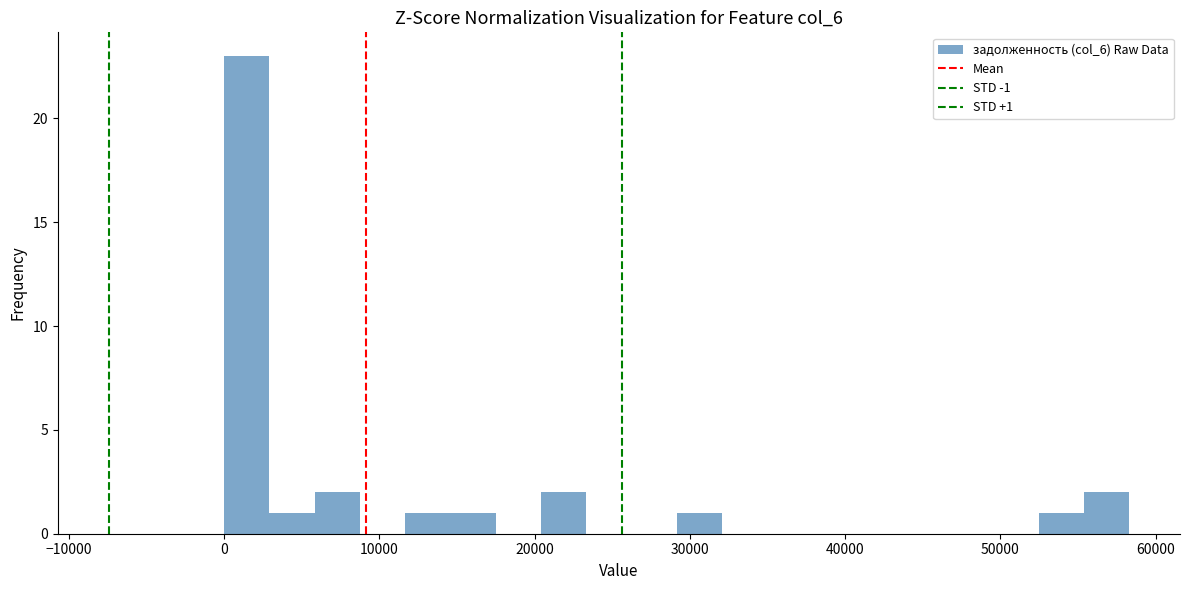

Read against the x-axis, roughly where is the centre of the tallest bar?

1000